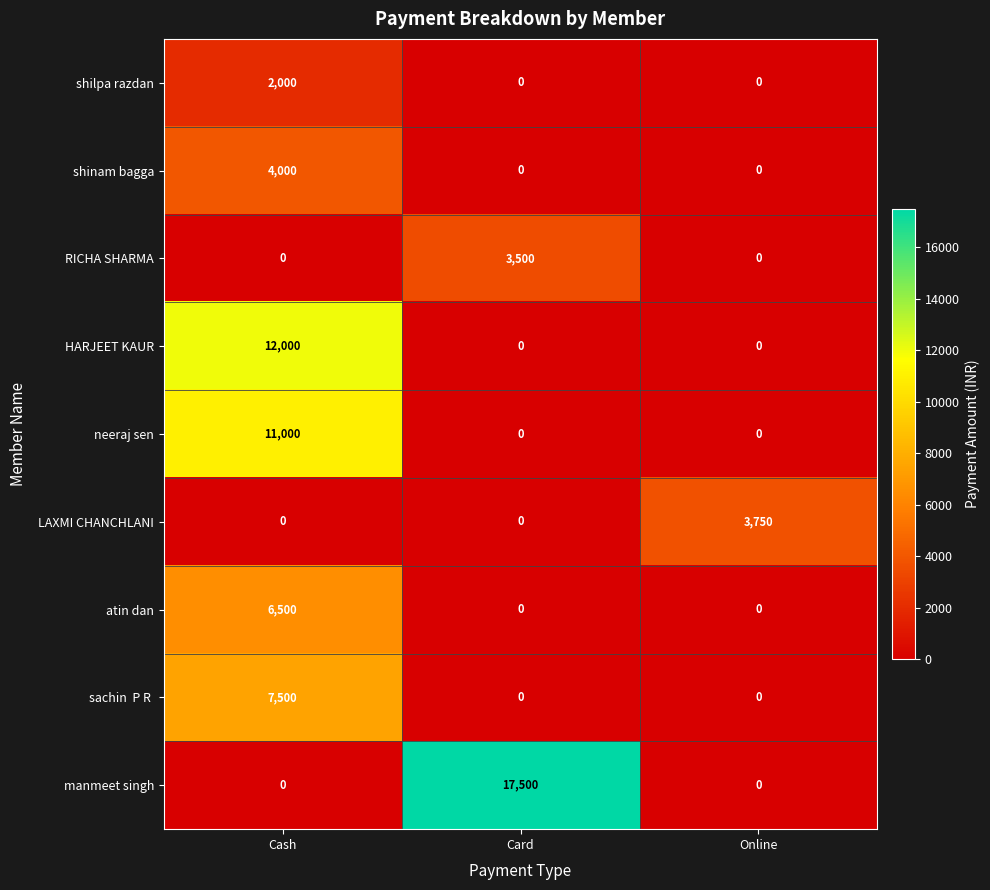

What is the difference between the highest and lowest values at Online?

3750